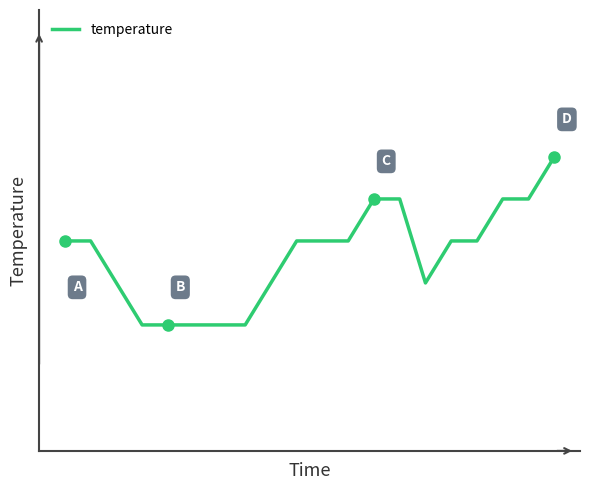

Does the chart display data point markers on the line(s)?

No